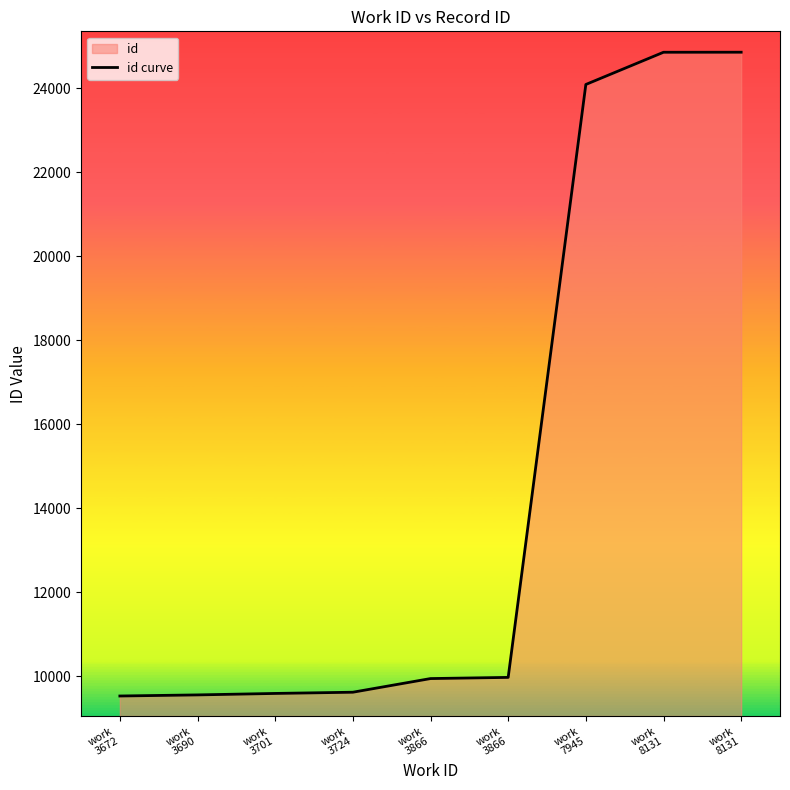

What is the sum of all values?

132005